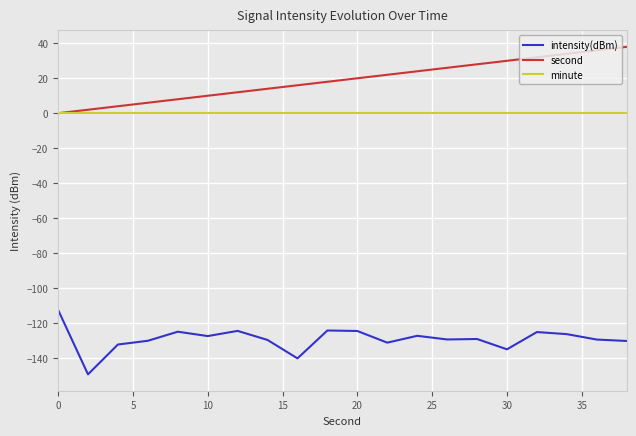

Rank the series by their maximum value, from lowest to highest.

intensity(dBm), minute, second